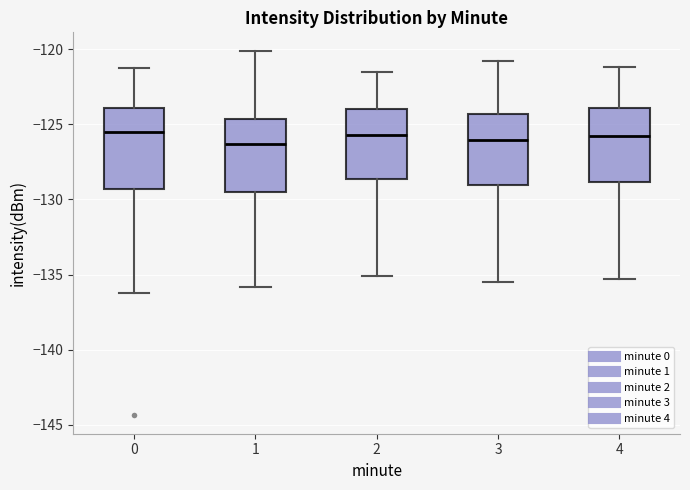

Where does the upper whisker of the box at x = 2 end on the y-axis? The values are not printed on the chart, so give them approximately, as read against the axis.

-121.5